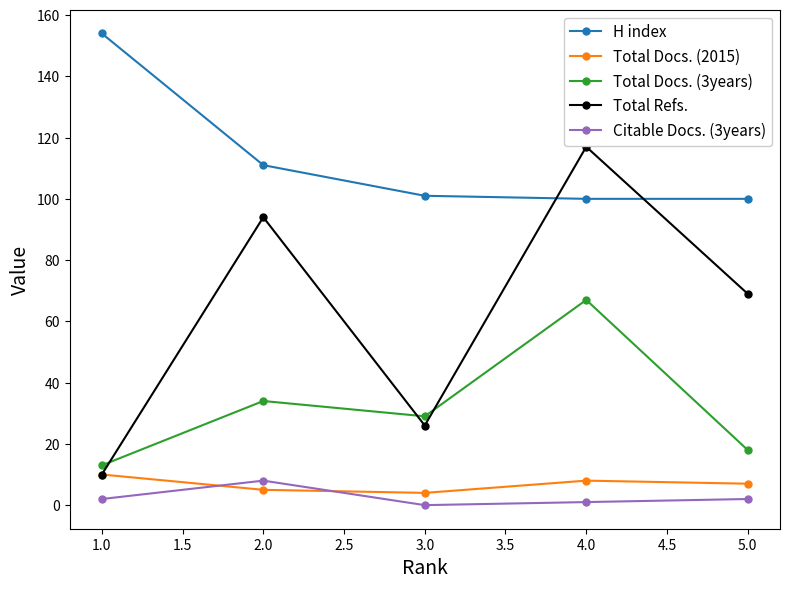

How many lines are shown in the chart?

5